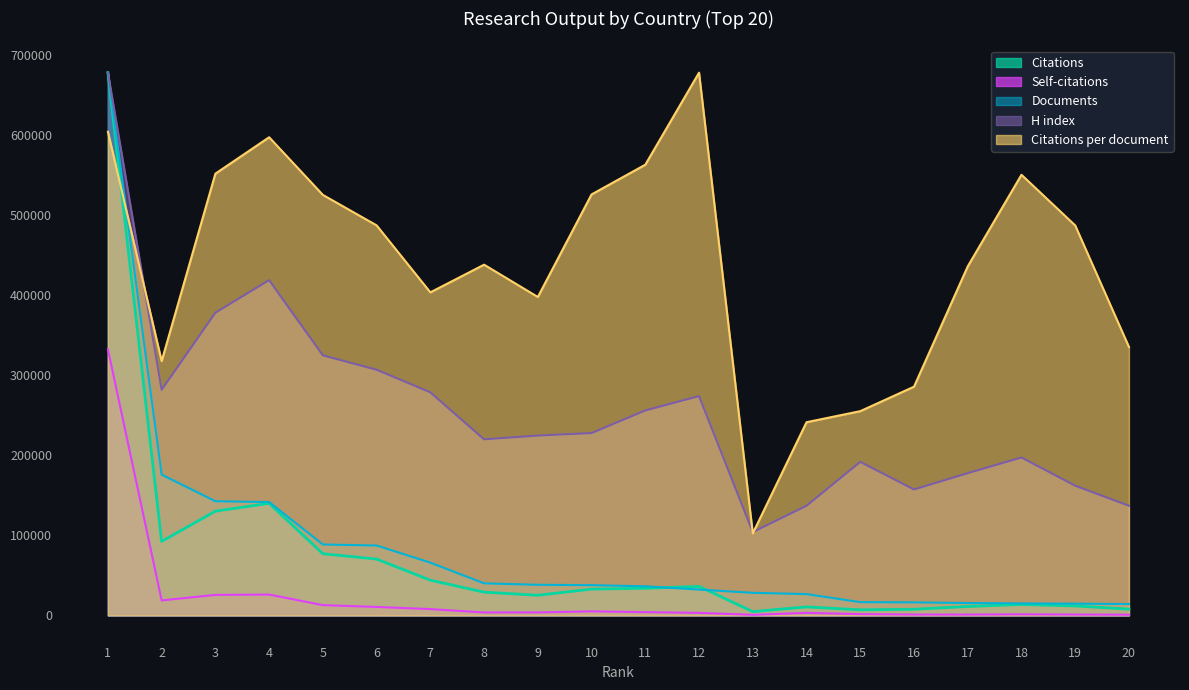

How many data points does each series have?

20